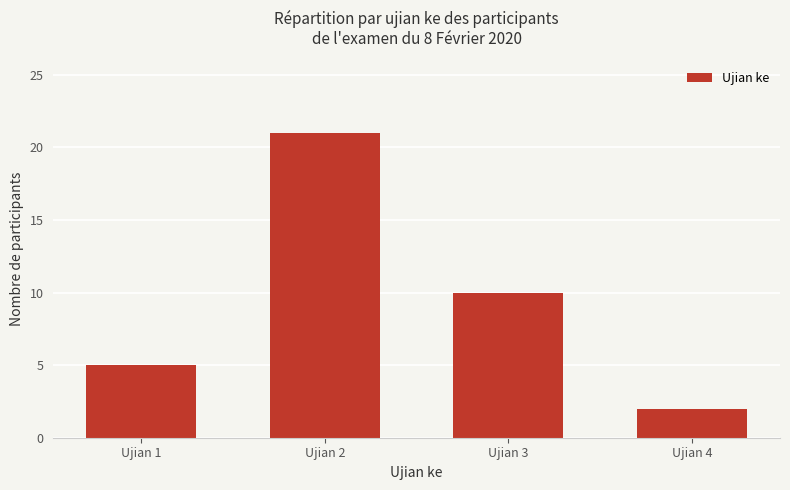

Are the bars grouped side by side (vs. stacked)?

No